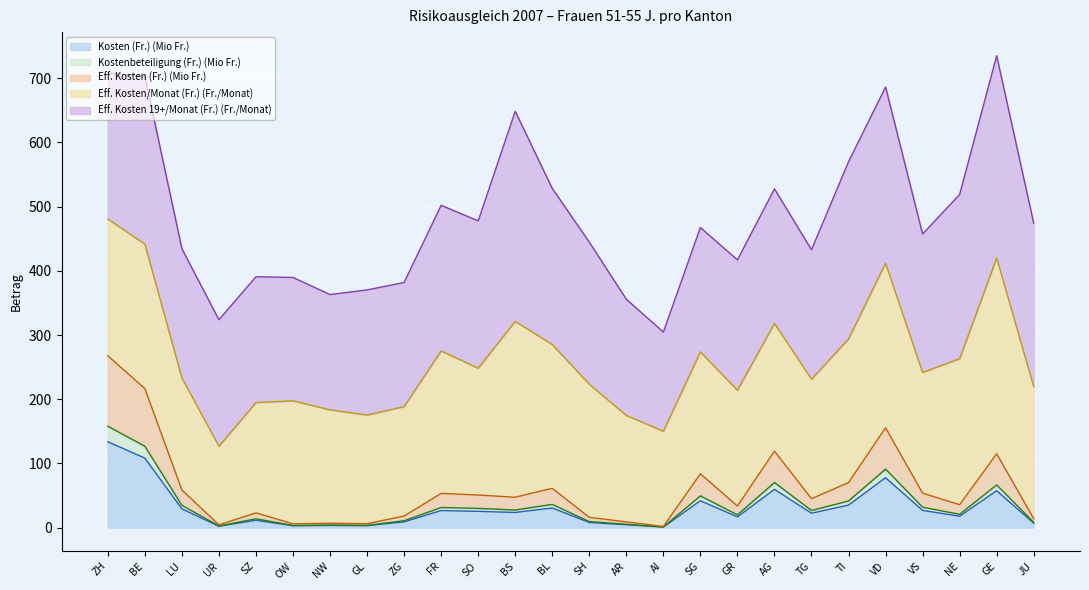

At which label does Kosten (Fr.) (Mio Fr.) reach its peak?

ZH